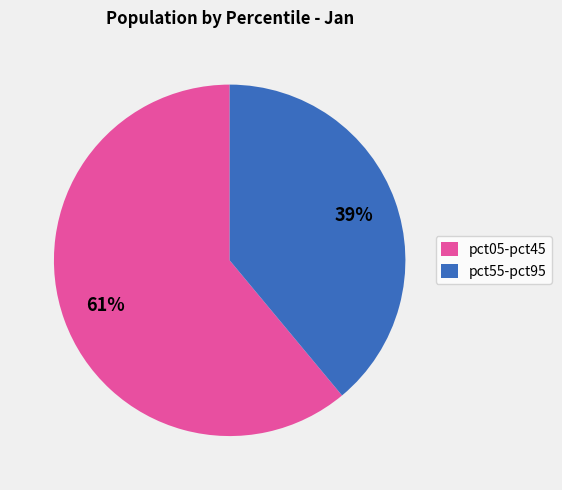

Is there any slice that represents more than half of the pie?

Yes